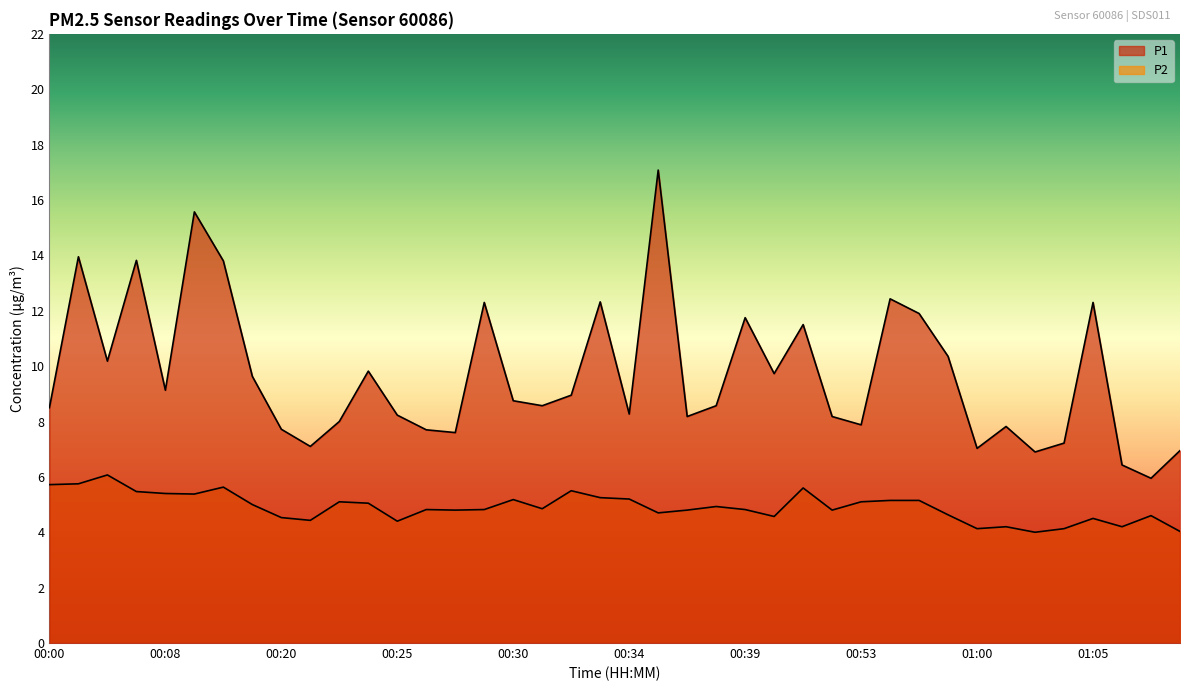

True or false: P2 has more than 2 interior local peaks.

True